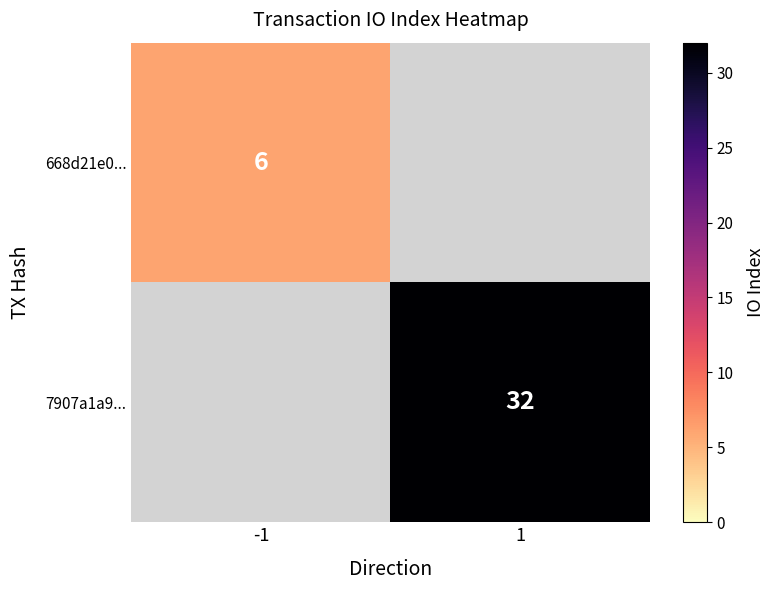

True or false: 7907a1a9... has a value of 11 at 1.

False